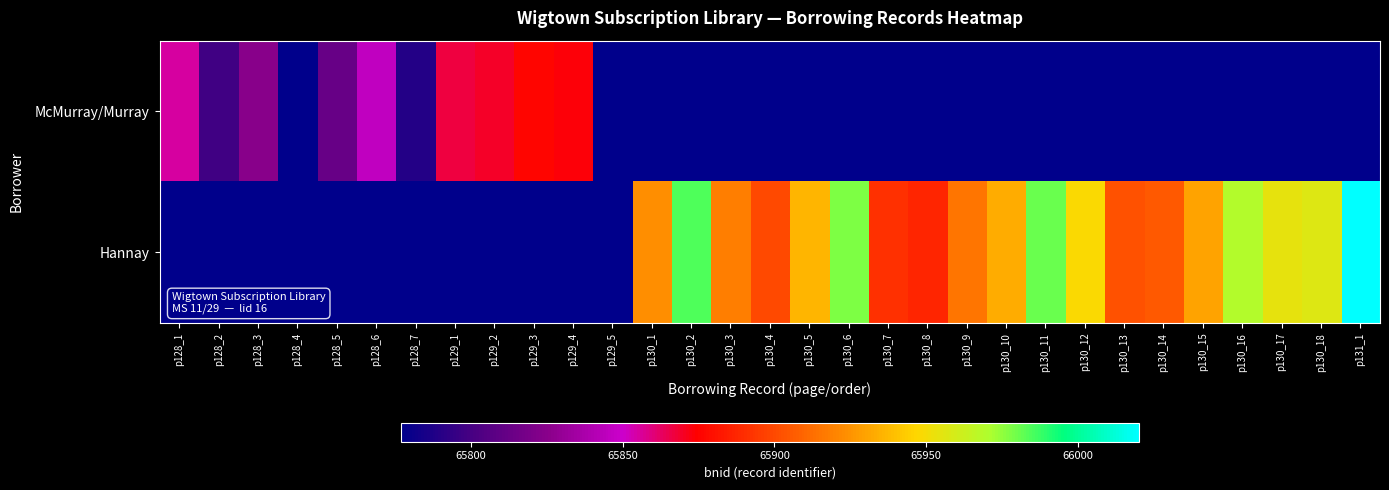

What is the sum of the Hannay values at p130_17 and p130_8?

131842.0